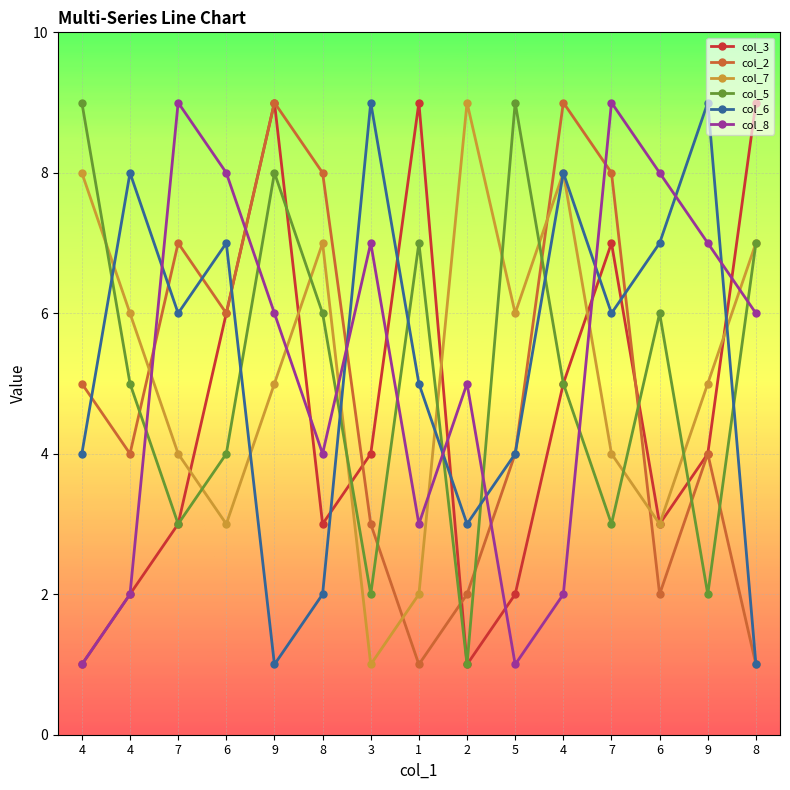

How many data points does each series have?

15